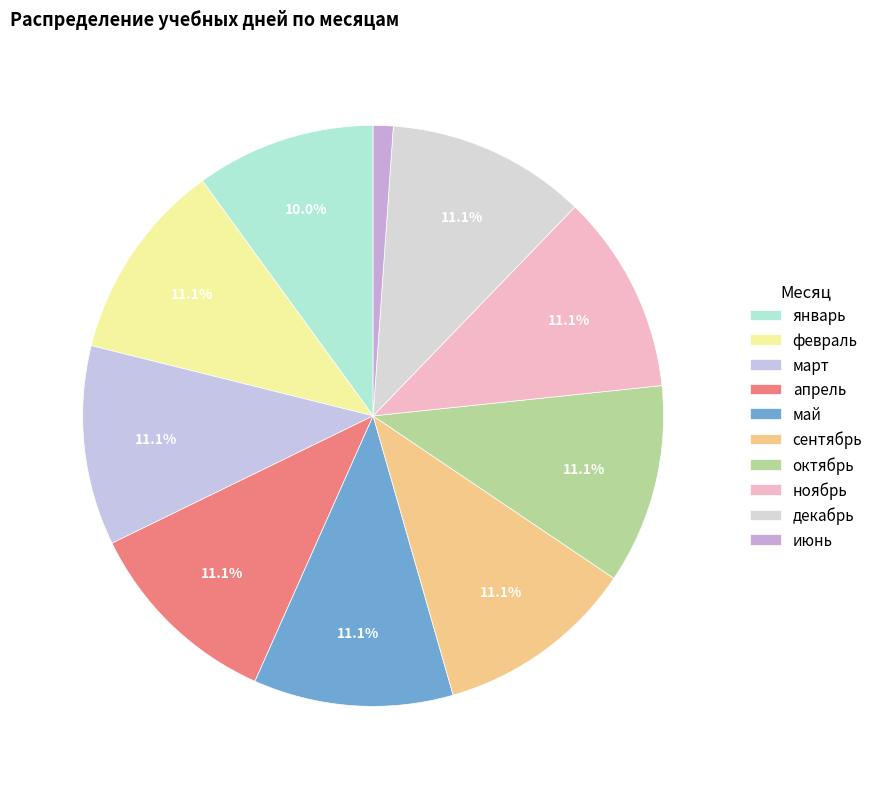

Do декабрь and октябрь together represent more than half of the pie?

No